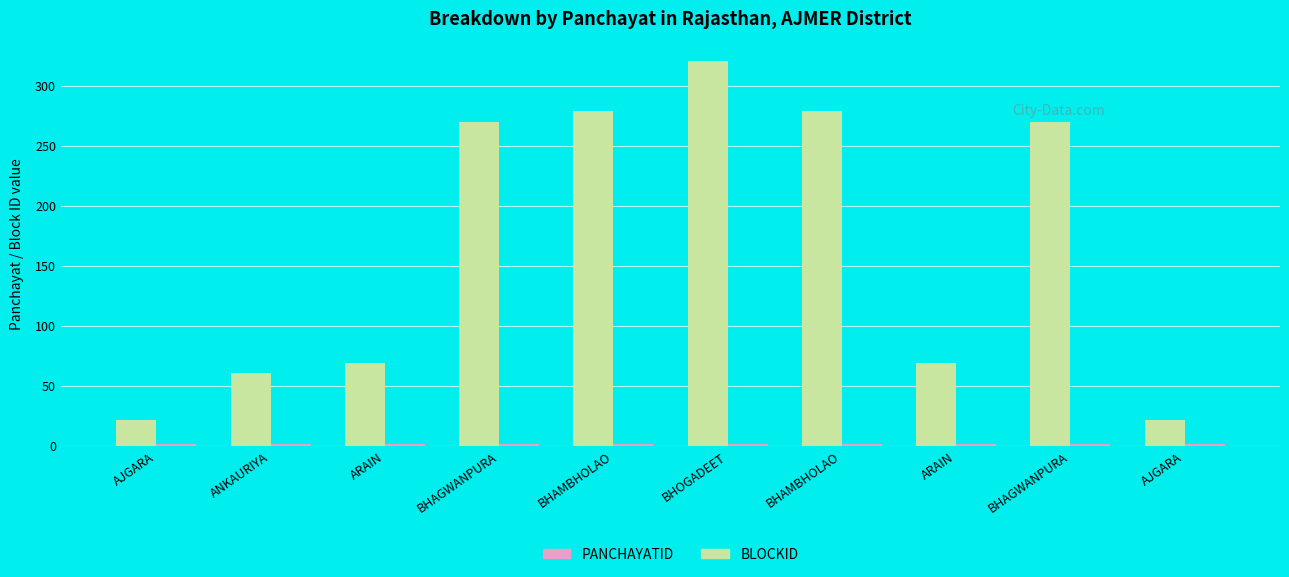

Count the number of categories in the chart.

10